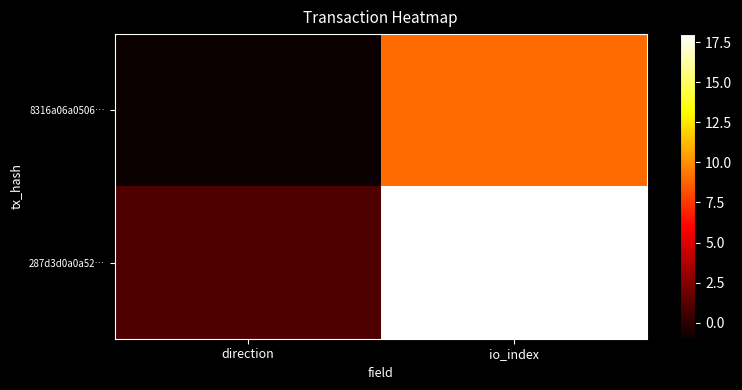

What is the maximum value shown in the chart?

18